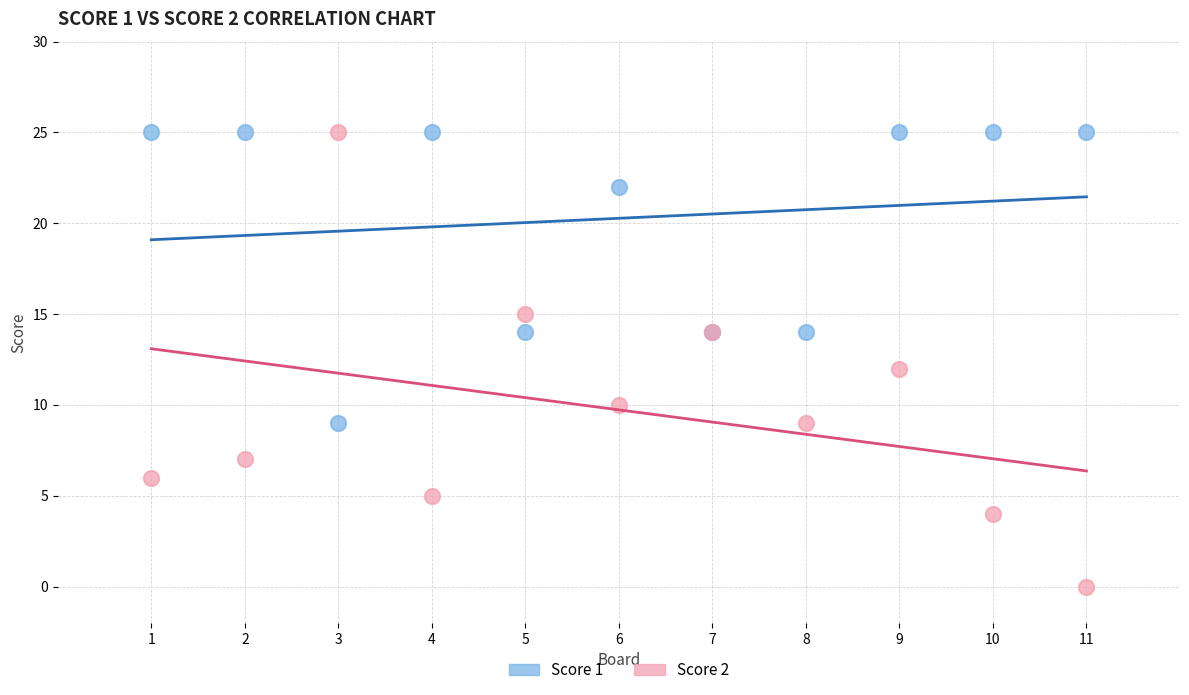

What is the X range (max minus min) for the scatter plot?

10